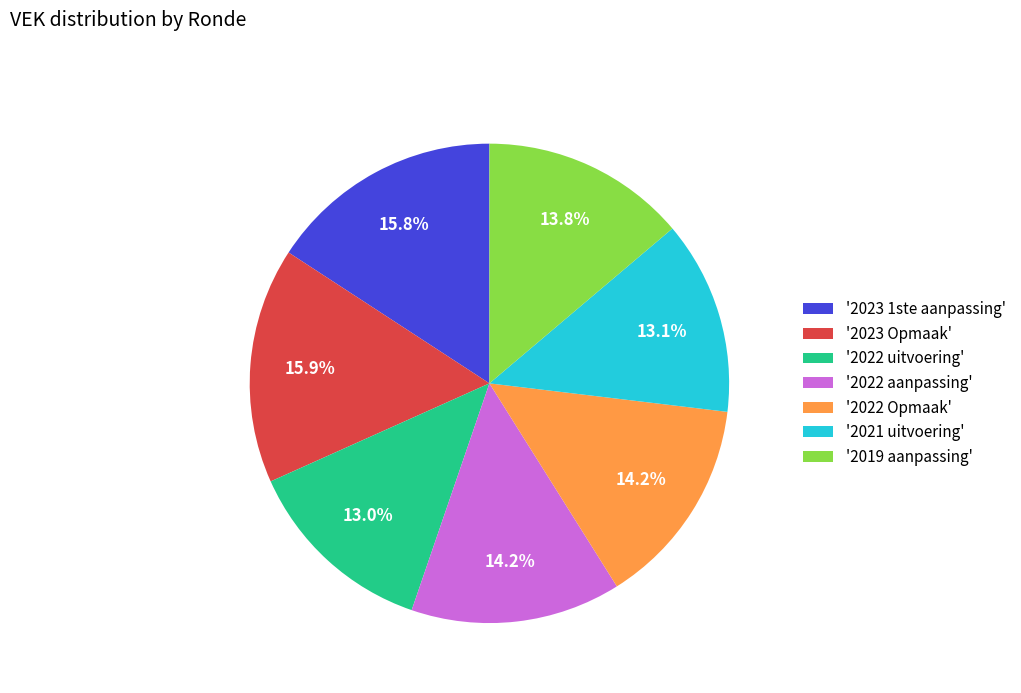

Approximately how many times larger is the value at '2022 aanpassing' compared to '2023 Opmaak'?

0.9